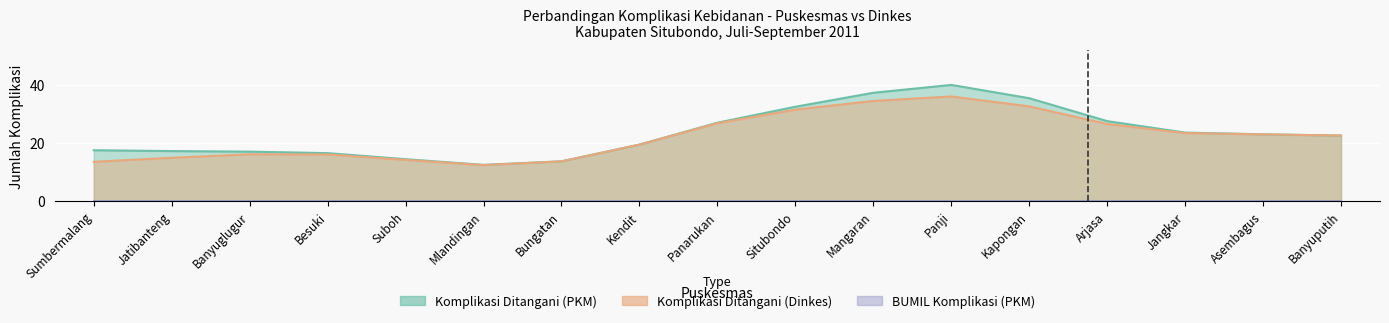

True or false: BUMIL Komplikasi (PKM) and Komplikasi Ditangani (PKM) cross at least once.

False